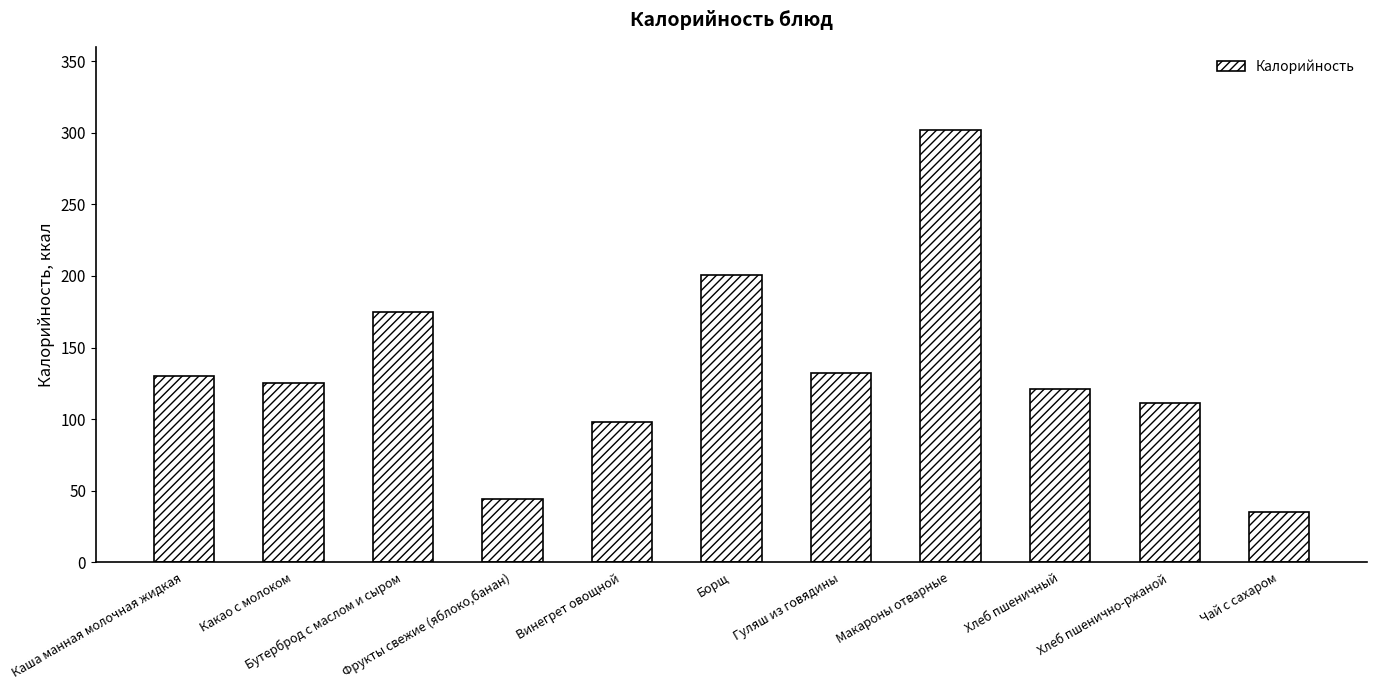

Where does the data first go above 125?

Каша манная молочная жидкая